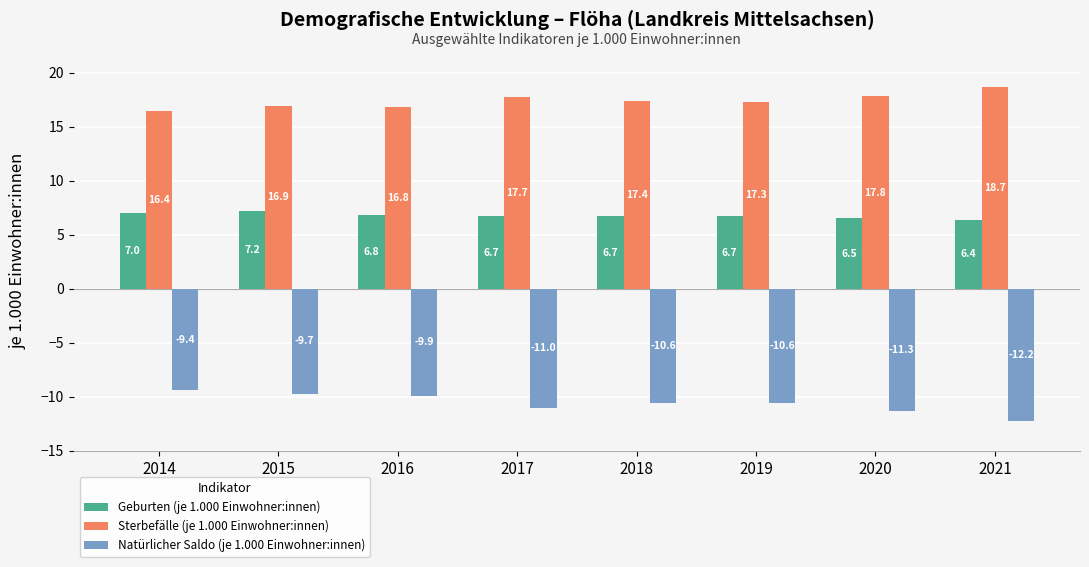

What is the difference between the maximum and minimum values in the Natürlicher Saldo (je 1.000 Einwohner:innen) series?

2.8